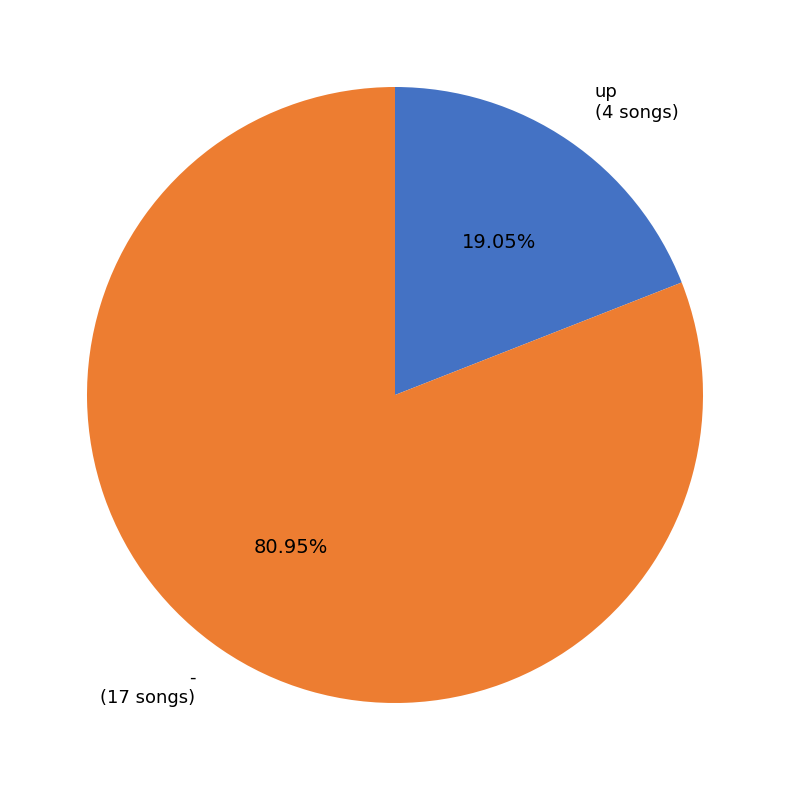

To the nearest percent, what portion does - represent?

81%